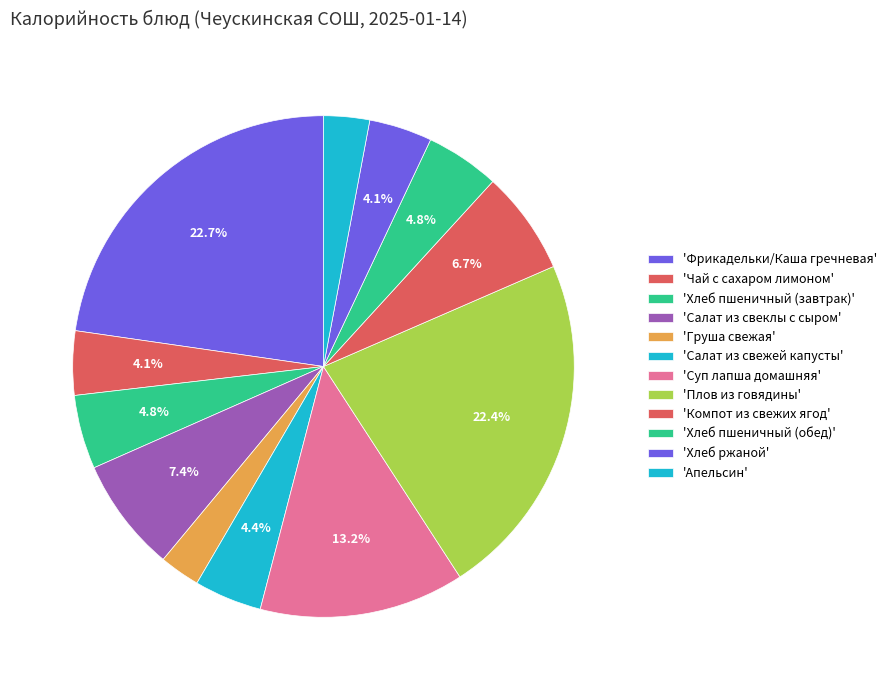

How many segments does this pie chart have?

12